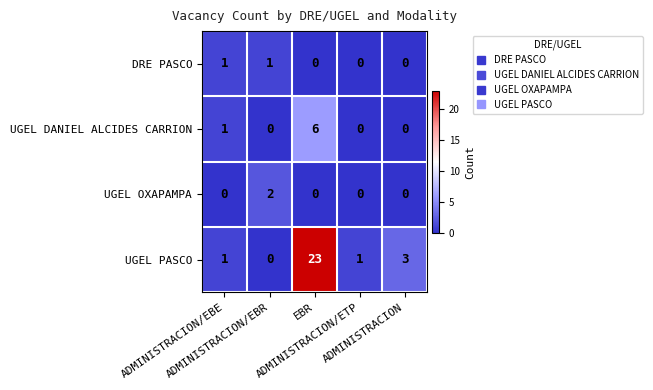

What is the difference between the maximum and minimum values in the UGEL DANIEL ALCIDES CARRION series?

6